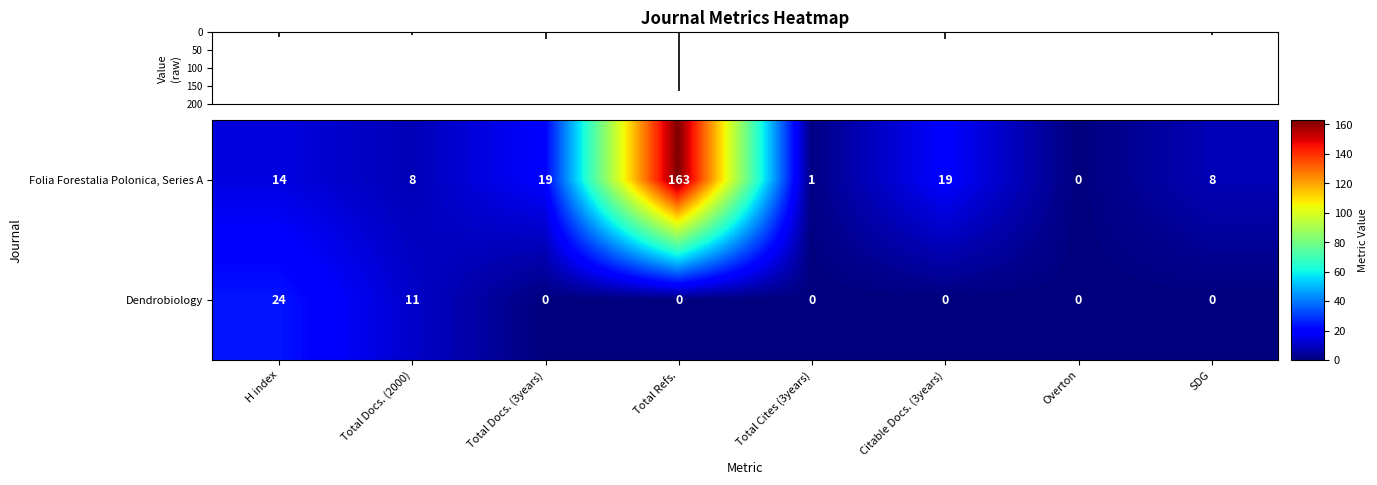

List the series in order of their overall mean, highest first.

Folia Forestalia Polonica, Series A, Dendrobiology